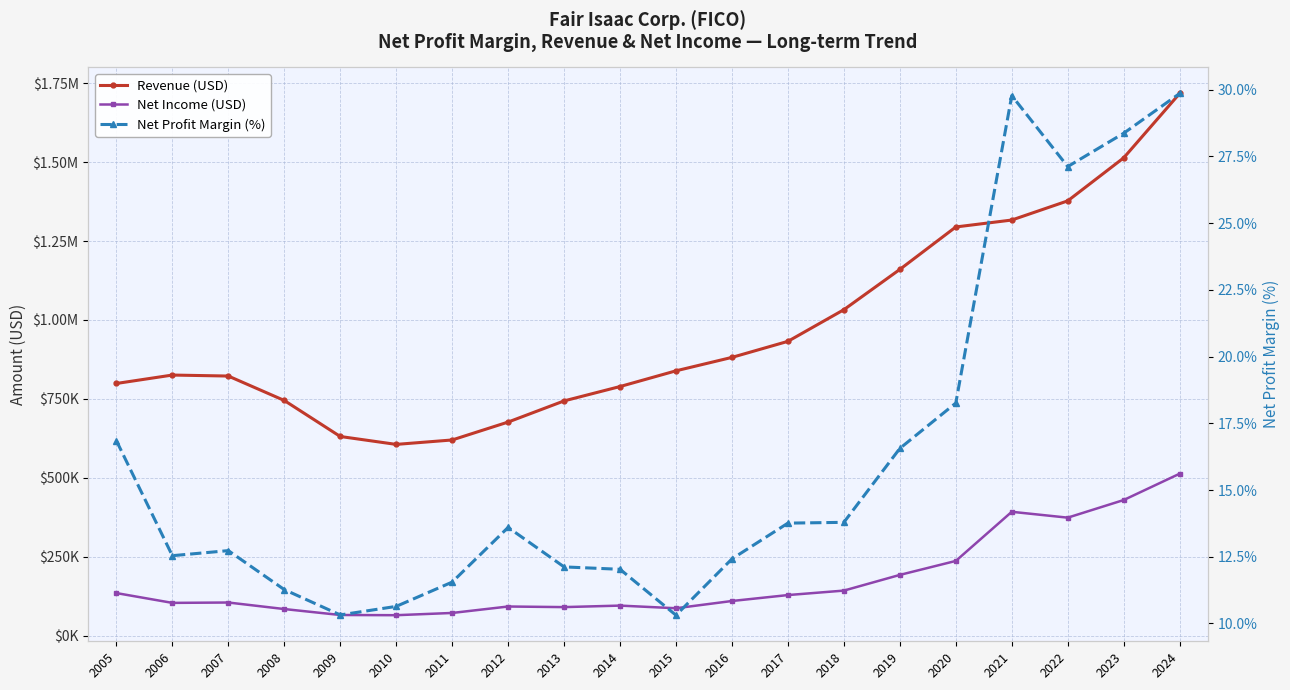

What is the value of the Revenue (USD) point at the 9th from the left?

743444.0